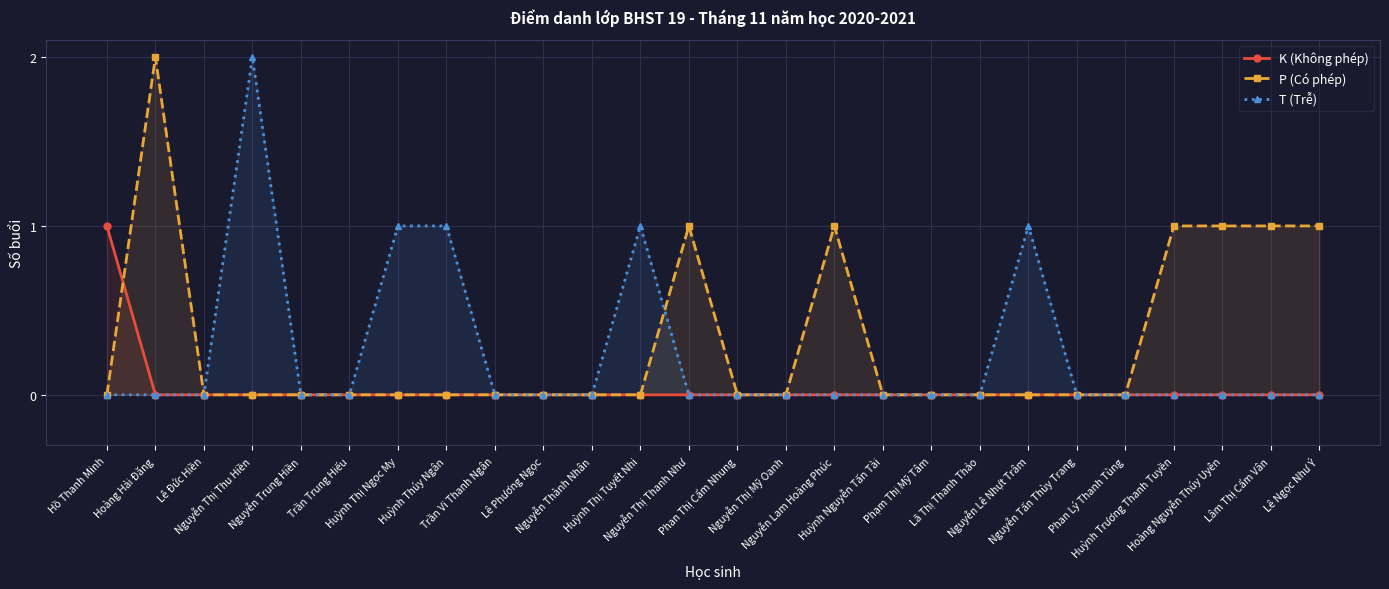

How many distinct data groups are displayed?

3